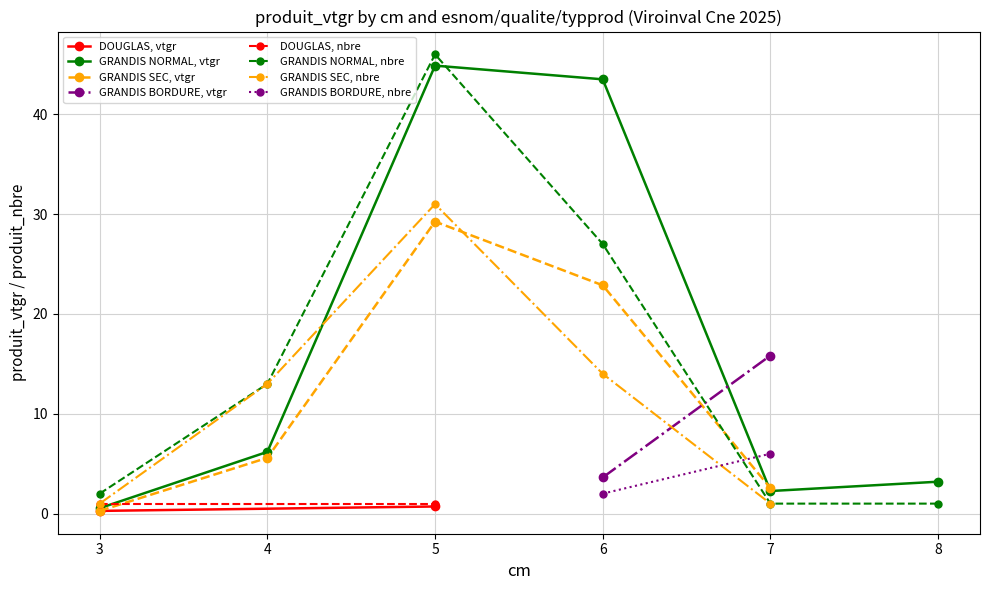

Which category has the highest value in the GRANDIS NORMAL, vtgr series?

5